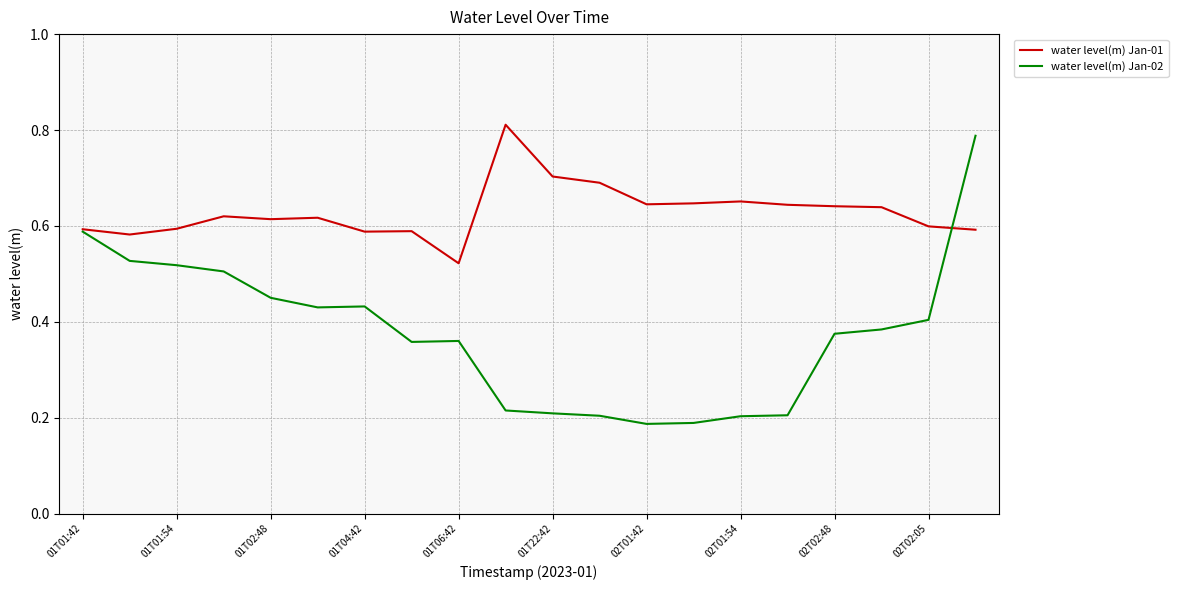

Which series has the largest total across all categories?

water level(m) Jan-01